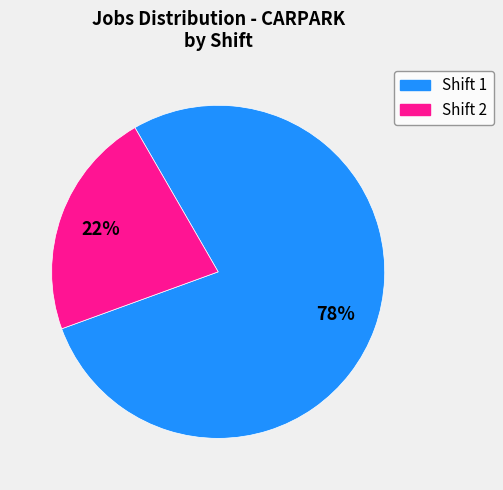

Is there a majority slice in this chart?

Yes